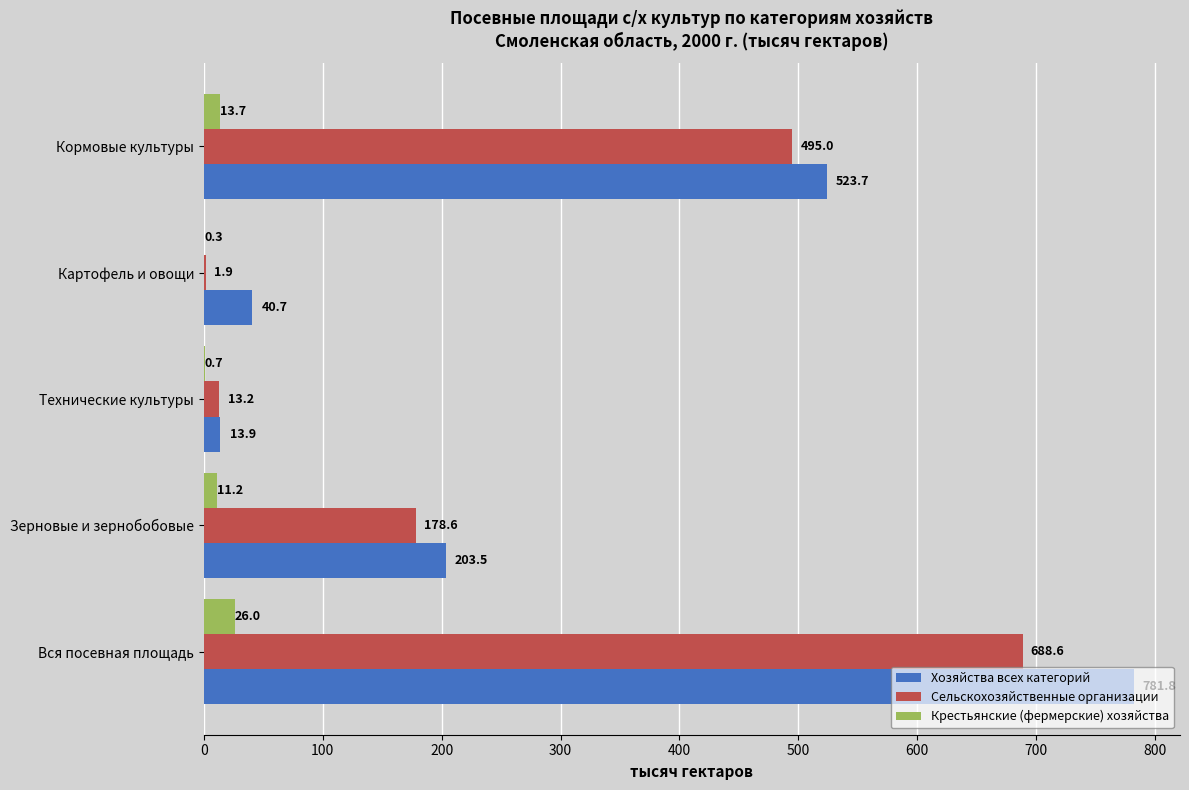

What is the sum of all Сельскохозяйственные организации values?

1377.3